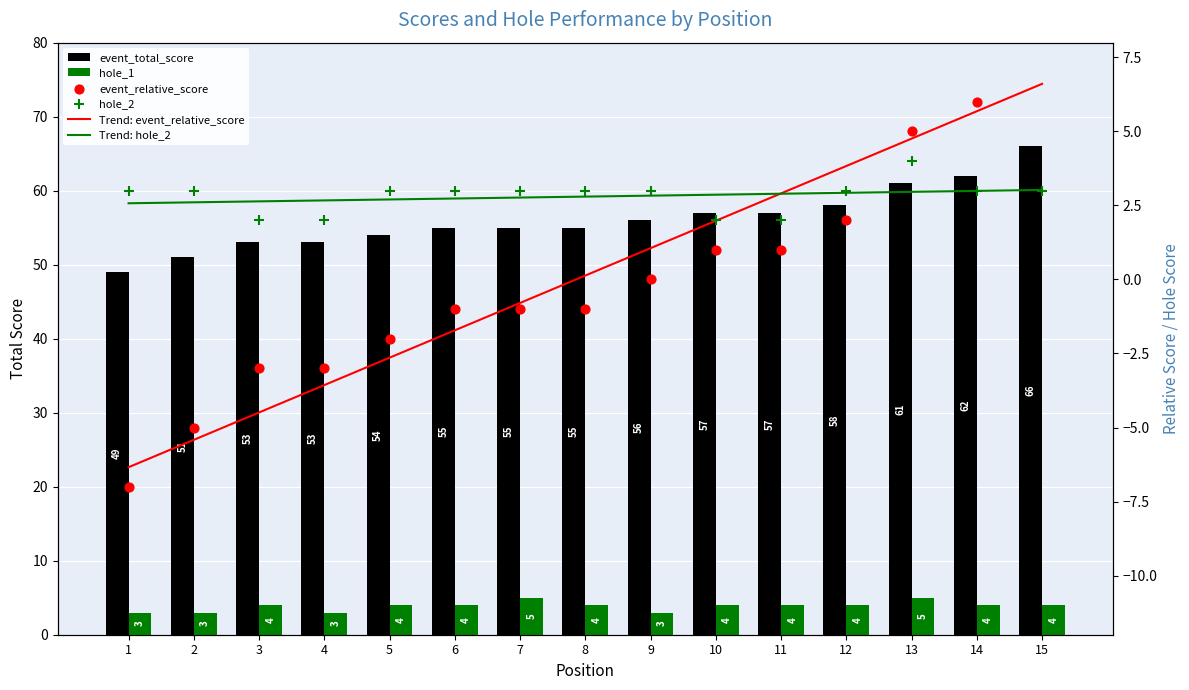

Which series reaches the maximum Y coordinate?

event_total_score